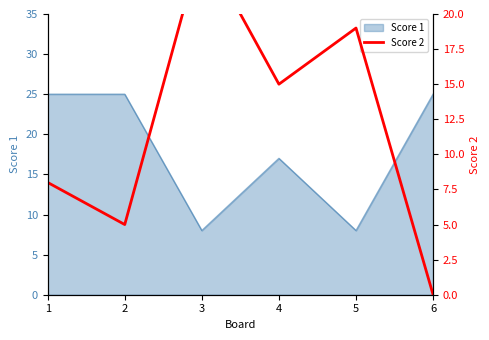

Reading left to right, extract all data points from this chart.

8	5	25	15	19	0